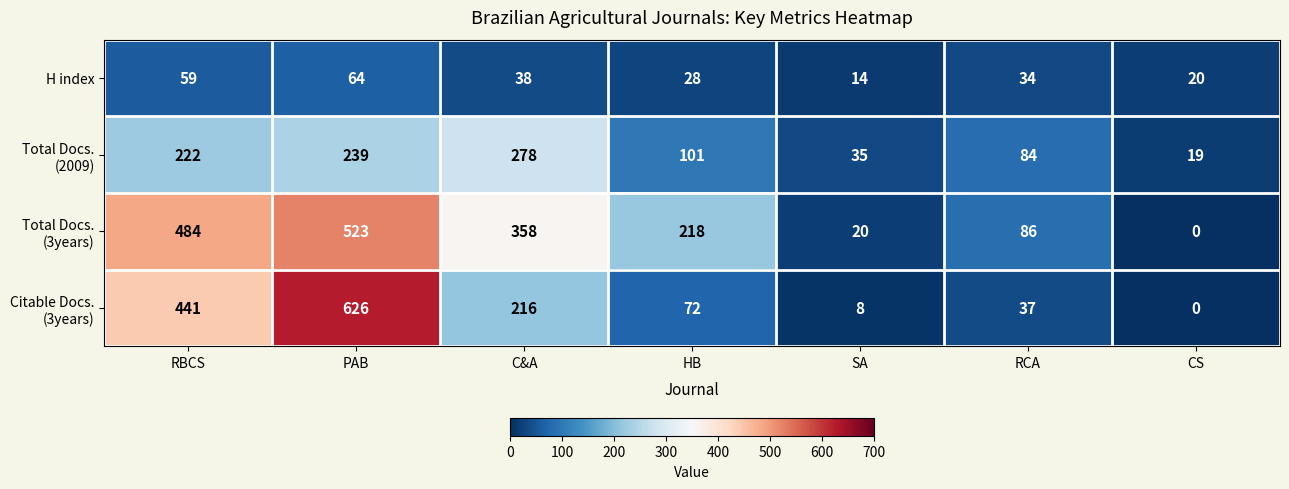

What is the total value across all series at CS?

39